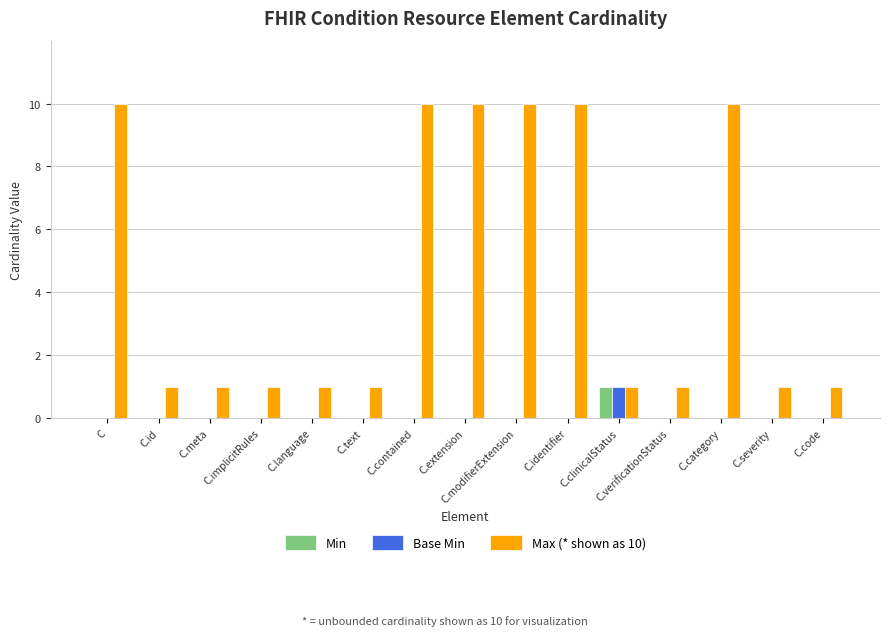

Count the number of categories in the chart.

15